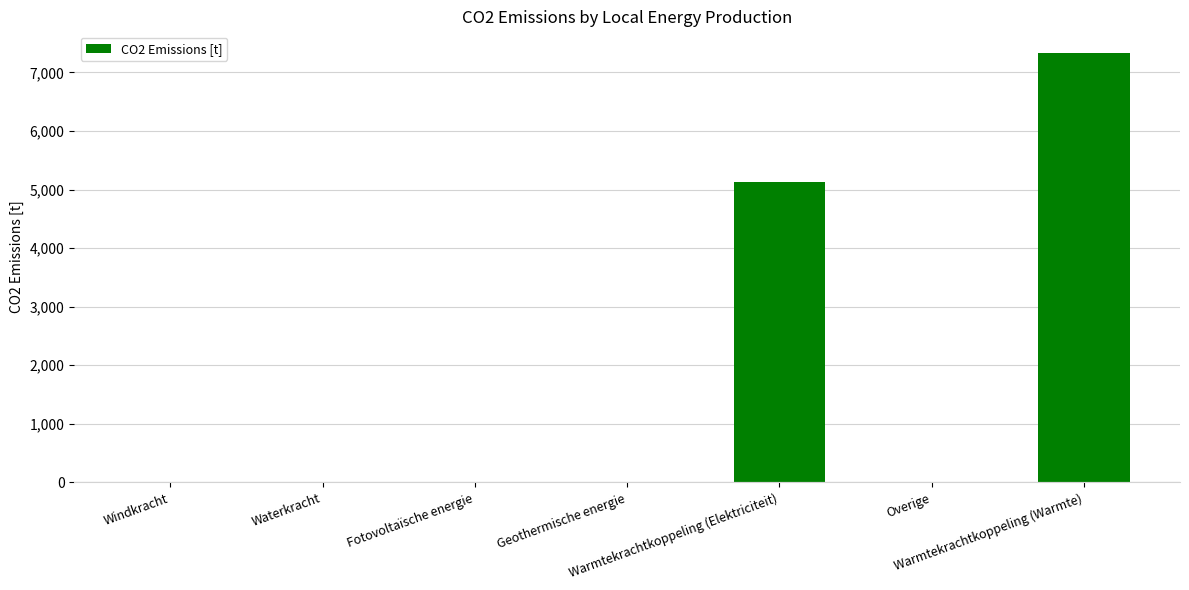

True or false: the data shows 4830.8 at Geothermische energie.

False